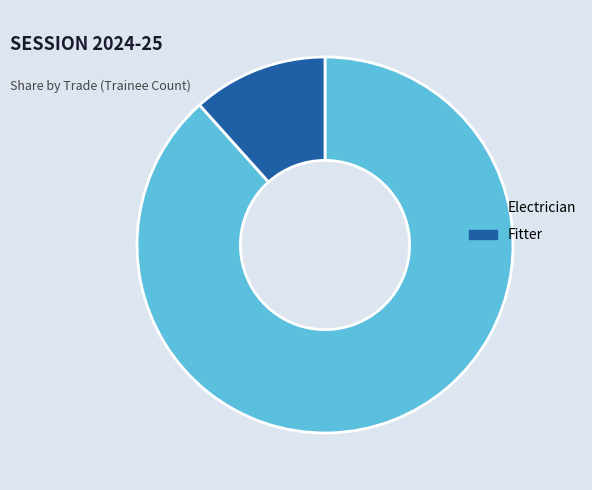

Which has a higher value, Electrician or Fitter?

Electrician